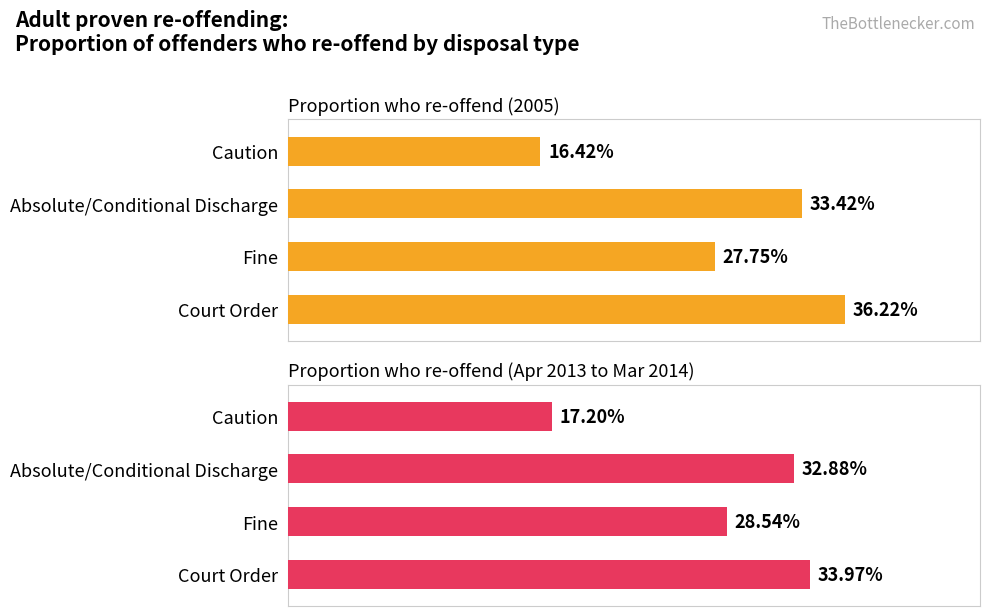

What is the difference between the second highest and minimum values in the Proportion who re-offend (Apr 2013 to Mar 2014) series?

15.7